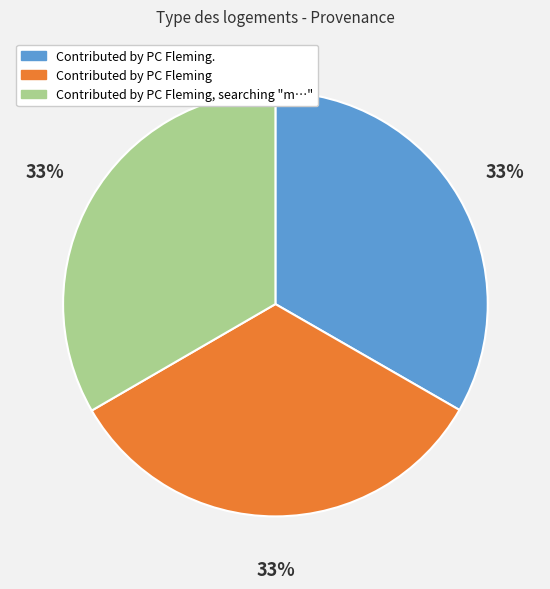

Approximately how many times larger is the value at Contributed by PC Fleming compared to Contributed by PC Fleming.?

1.0